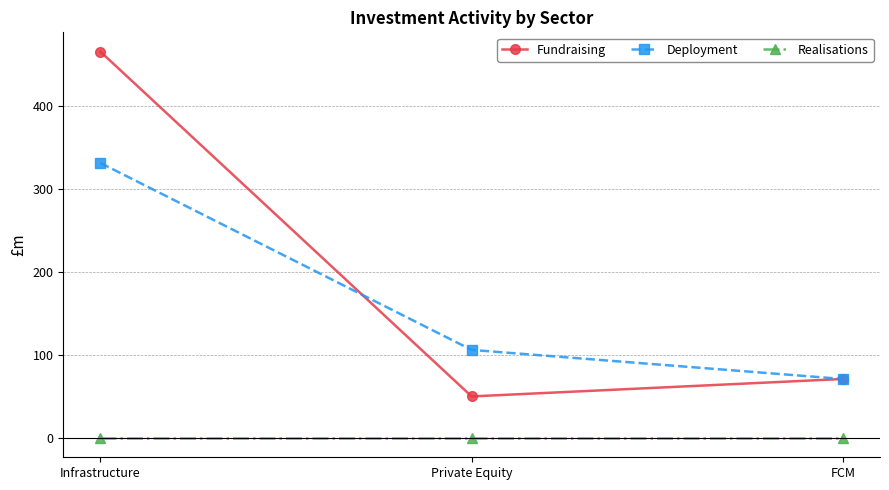

What is the label of the 2nd point from the right?

Private Equity